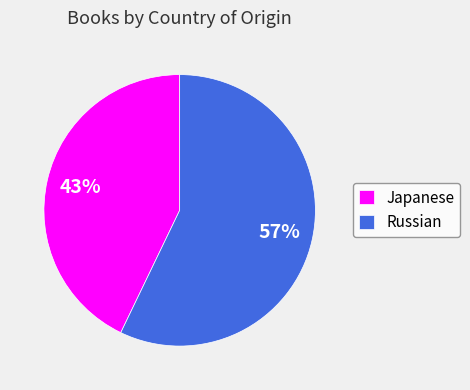

Which slice represents more than half of the pie?

Russian